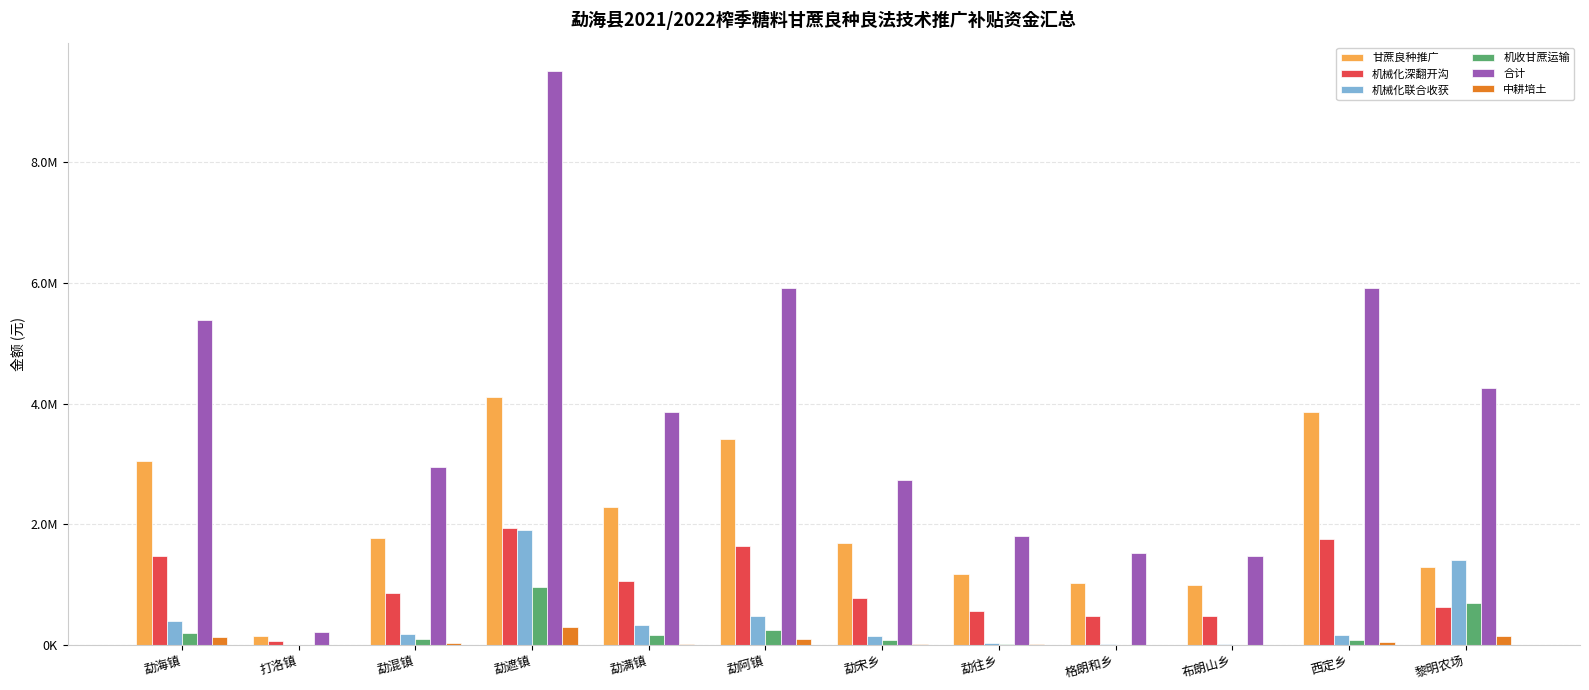

Does the chart contain stacked bars?

No